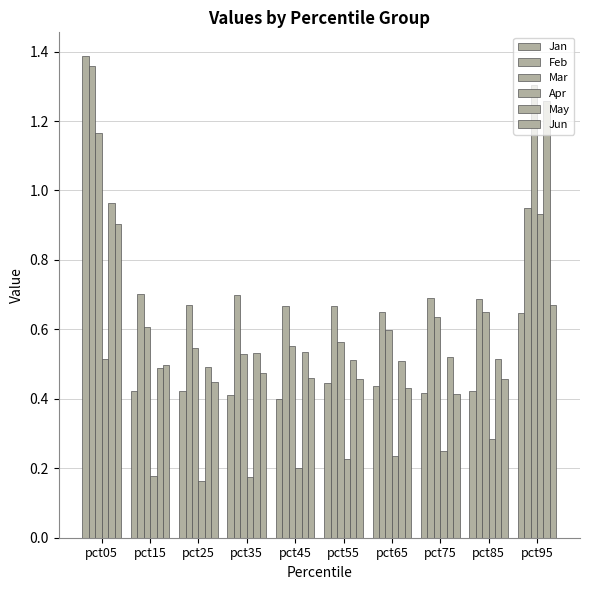

How many Mar values are between 0 and 1?

8